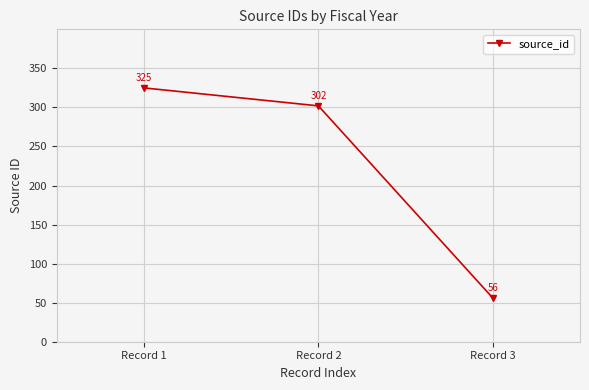

True or false: the data shows 131 at Record 2.

False